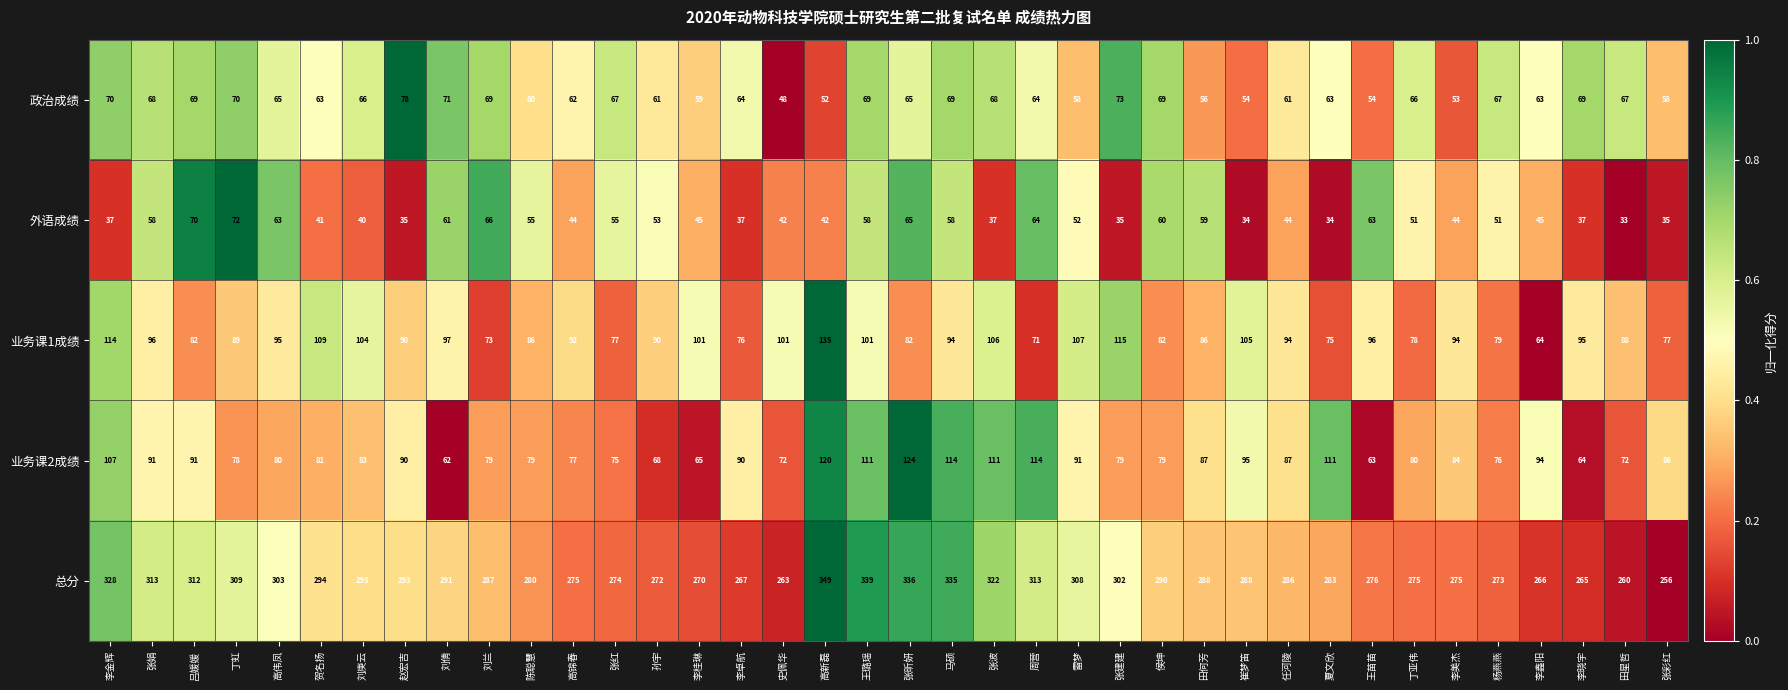

Between 史佩华 and 崔梦笛, which series saw the biggest shift?

总分